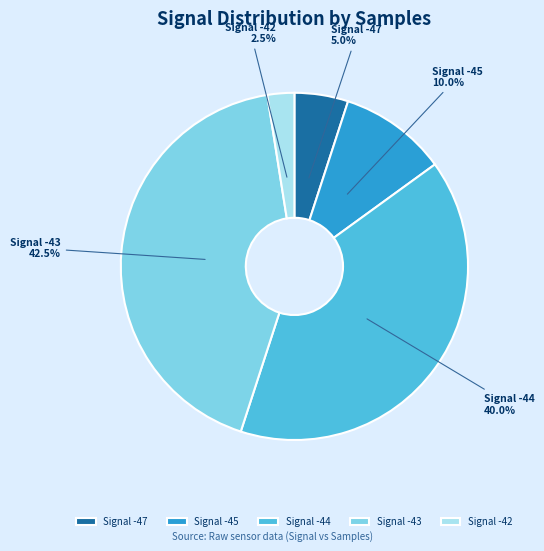

Is there a majority slice in this chart?

No